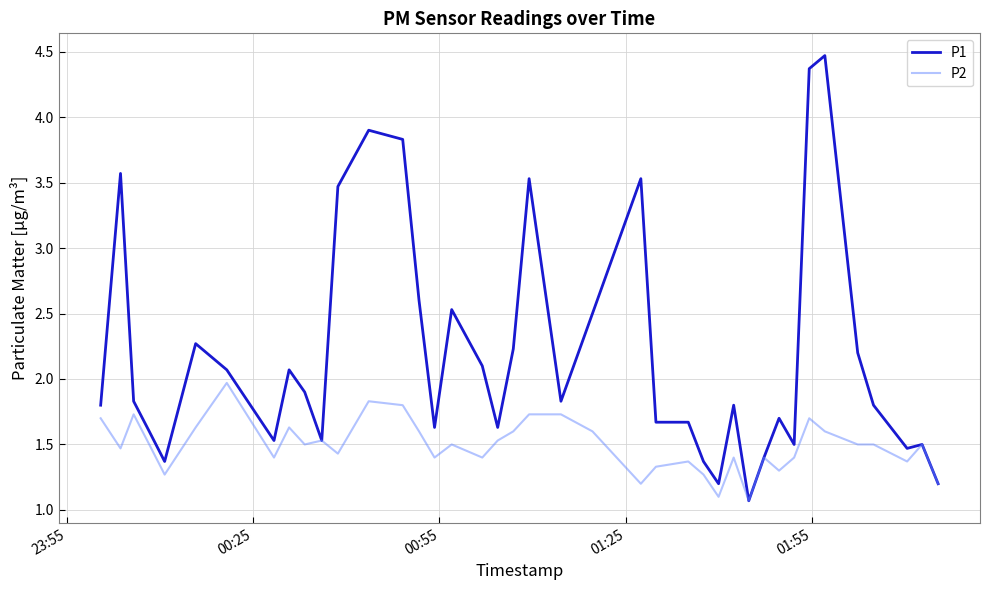

Rank the series by their average value, from highest to lowest.

P1, P2